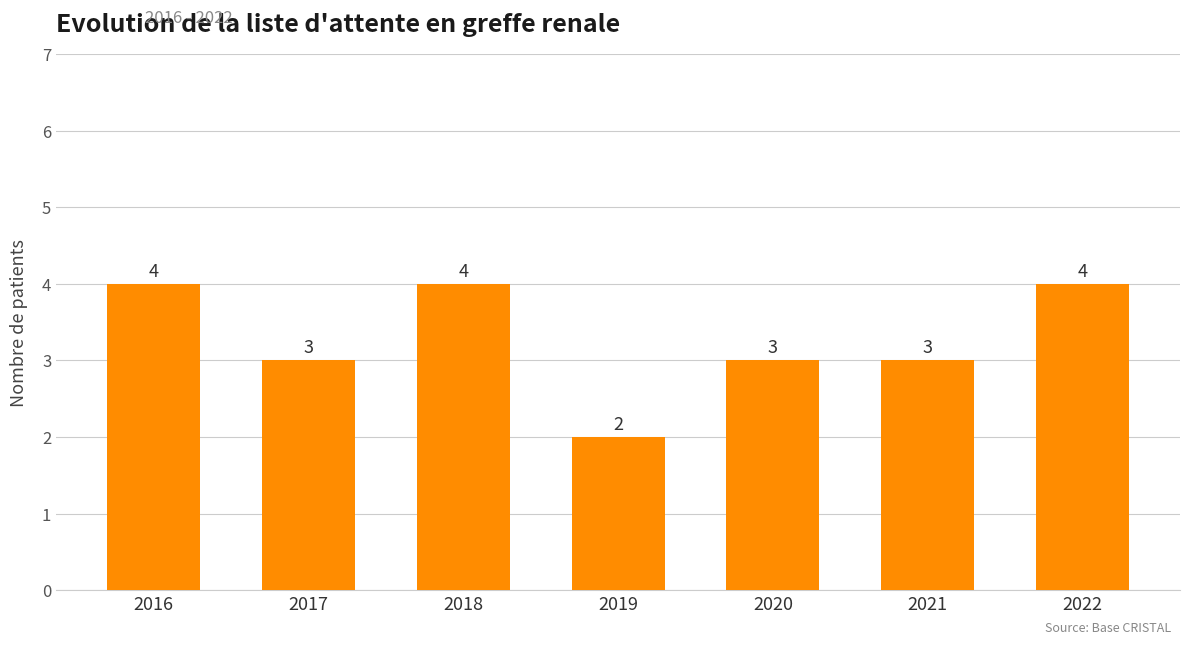

At which category does the chart reach its minimum across all series?

2019